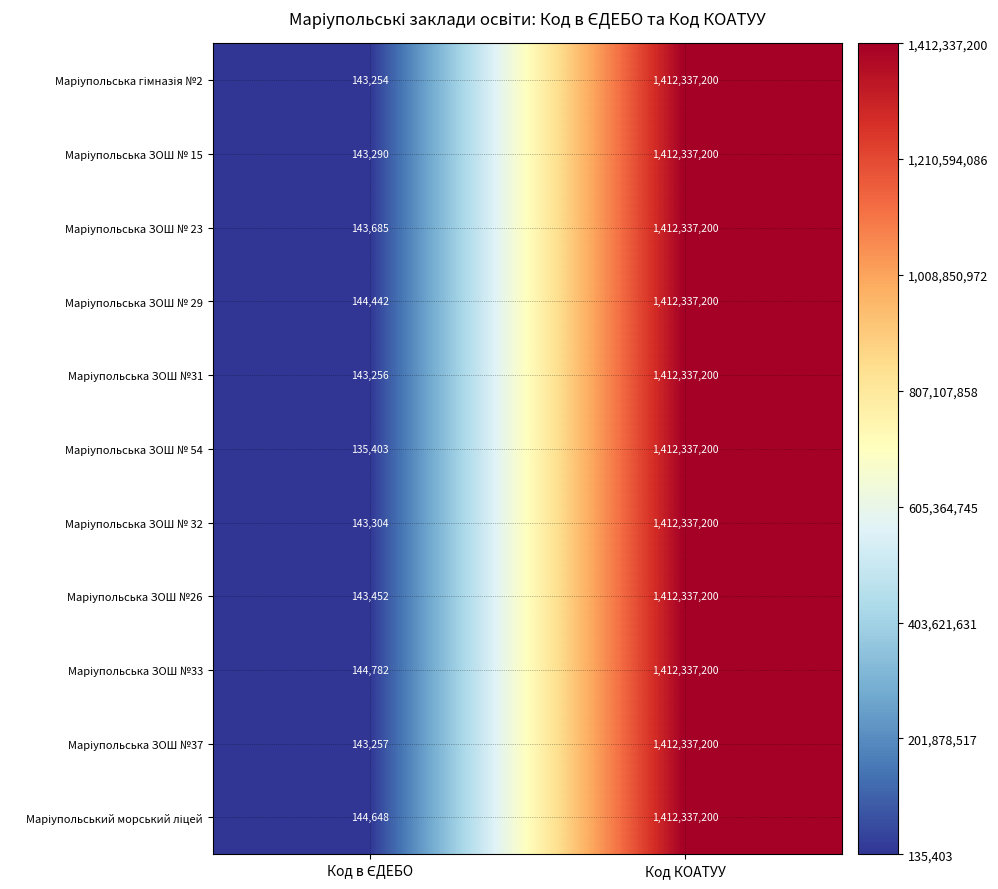

What is the smallest value displayed?

135403